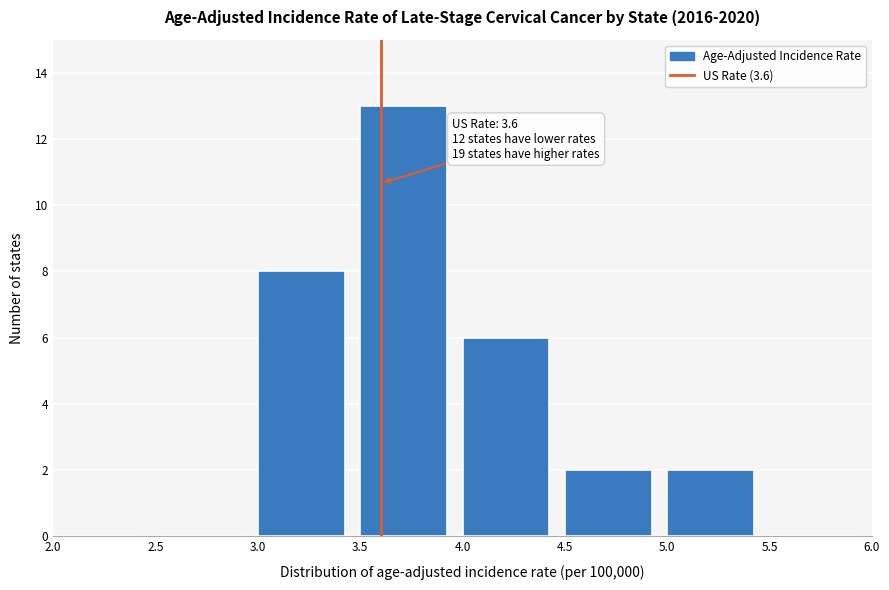

Which range on the x-axis has the tallest bar?

3.5 to 4.0